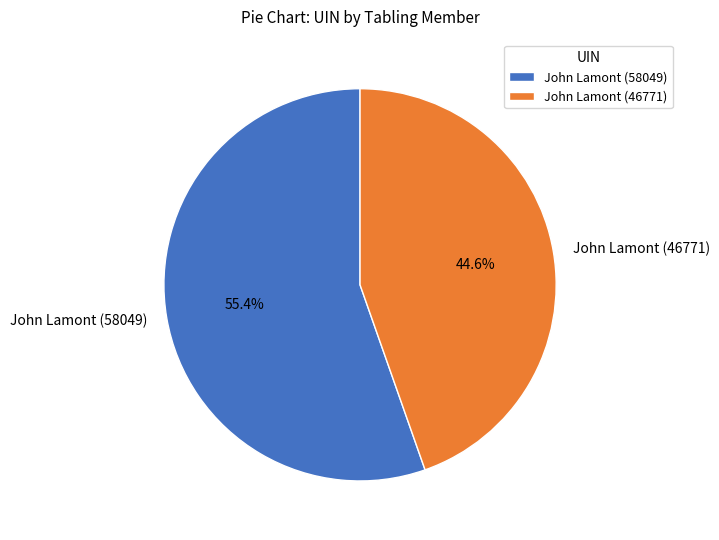

Do John Lamont (46771) and John Lamont (58049) together represent more than half of the pie?

Yes